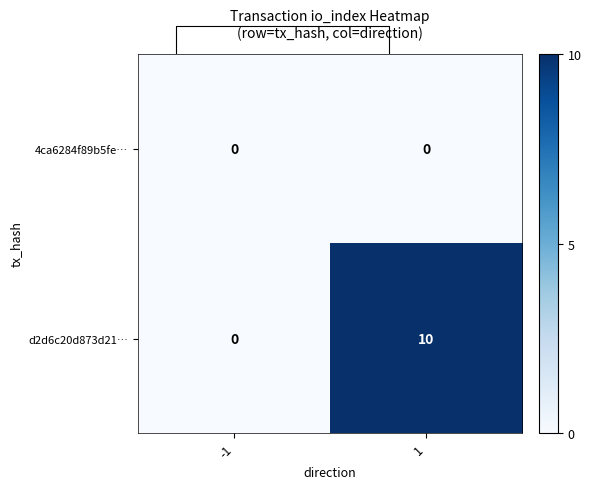

List the labels in order of 4ca6284f89b5fe… value, smallest first.

-1, 1